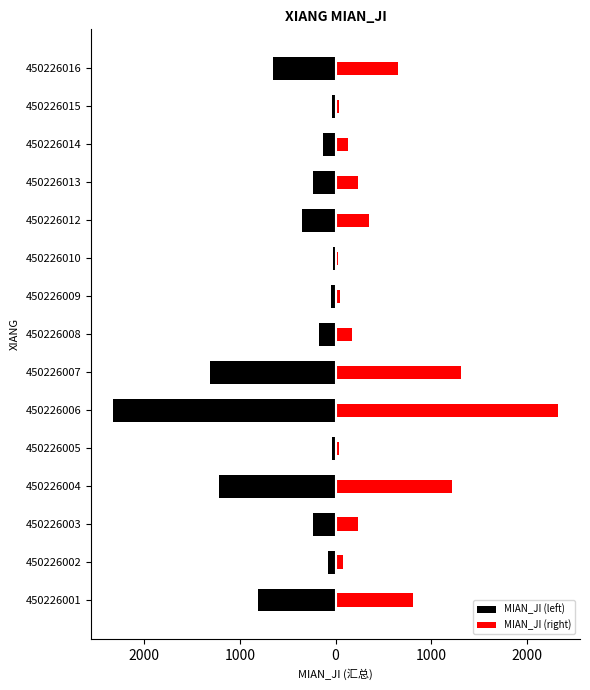

Rank the series by their average value, from lowest to highest.

MIAN_JI (left), MIAN_JI (right)